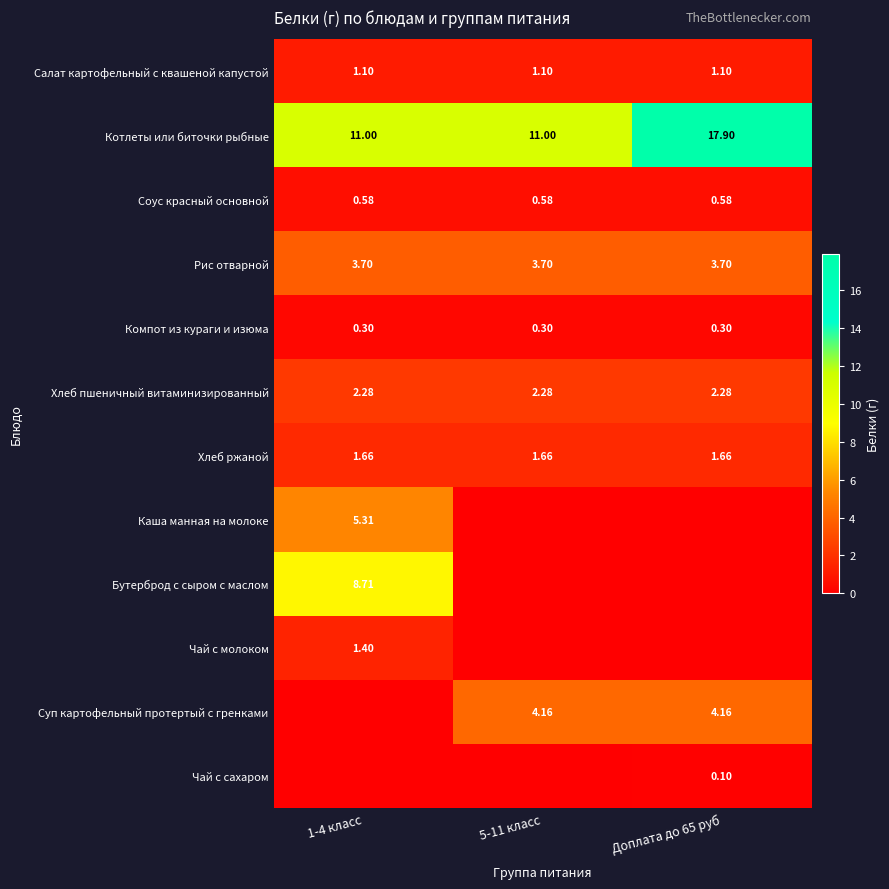

The Салат картофельный с квашеной капустой series shows 0.4 at 1-4 класс. True or false?

False